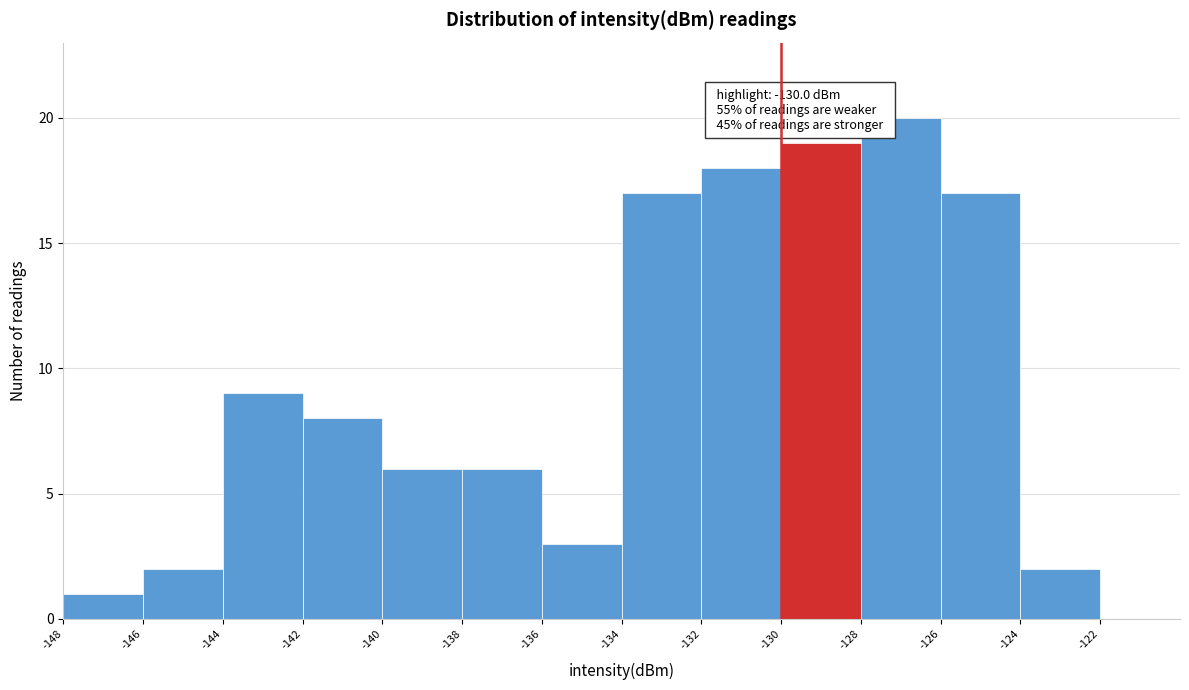

Which range on the x-axis has the tallest bar?

-128 to -126